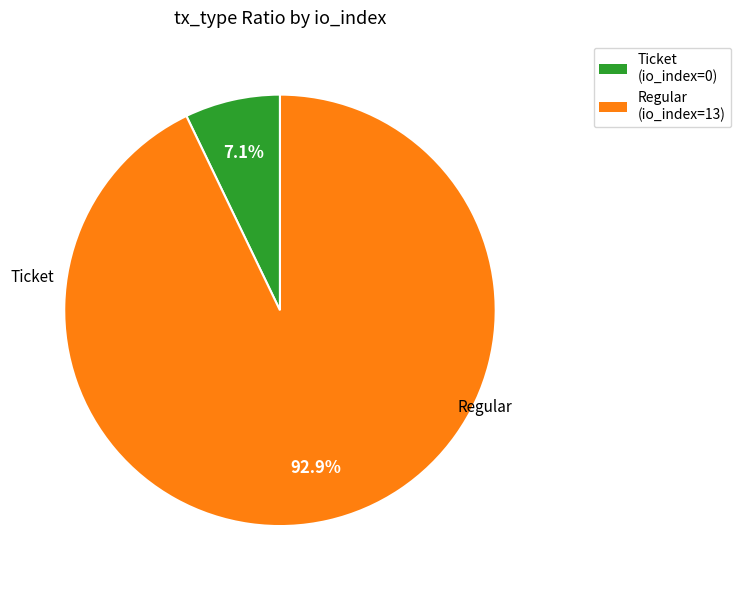

Rank the categories by value from lowest to highest.

Ticket (io_index=0), Regular (io_index=13)